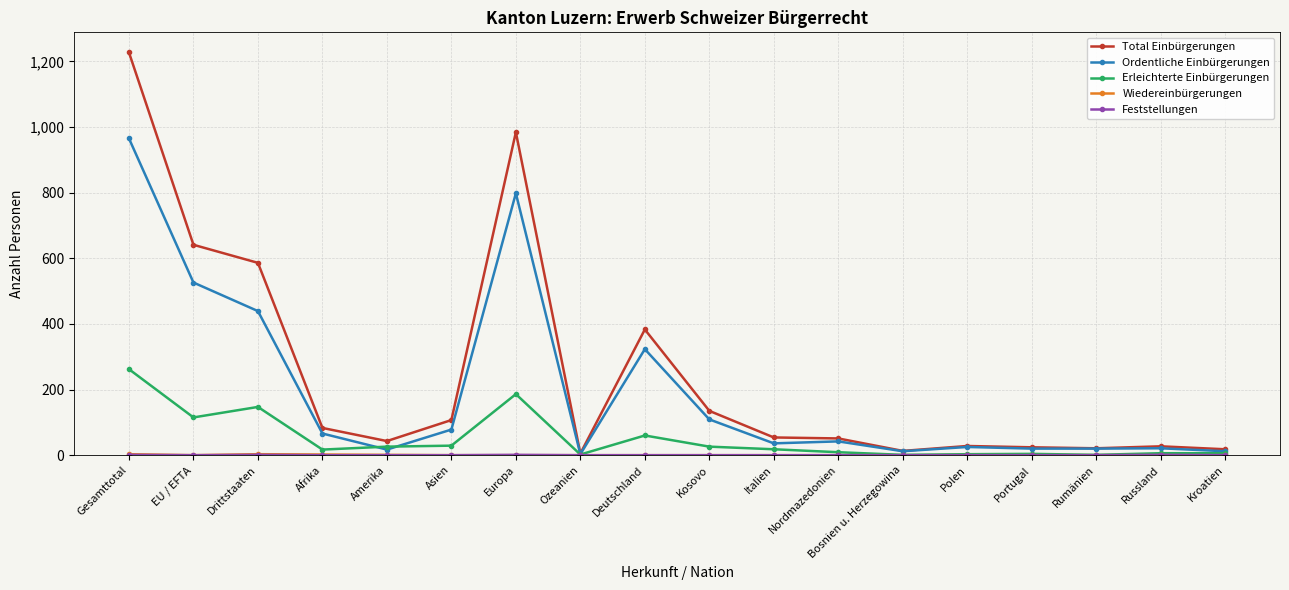

At how many categories does at least one series exceed 245?

5